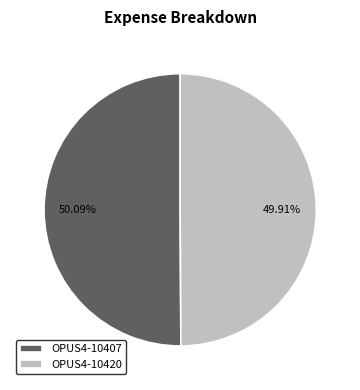

Combined, do OPUS4-10420 and OPUS4-10407 account for over 50%?

Yes